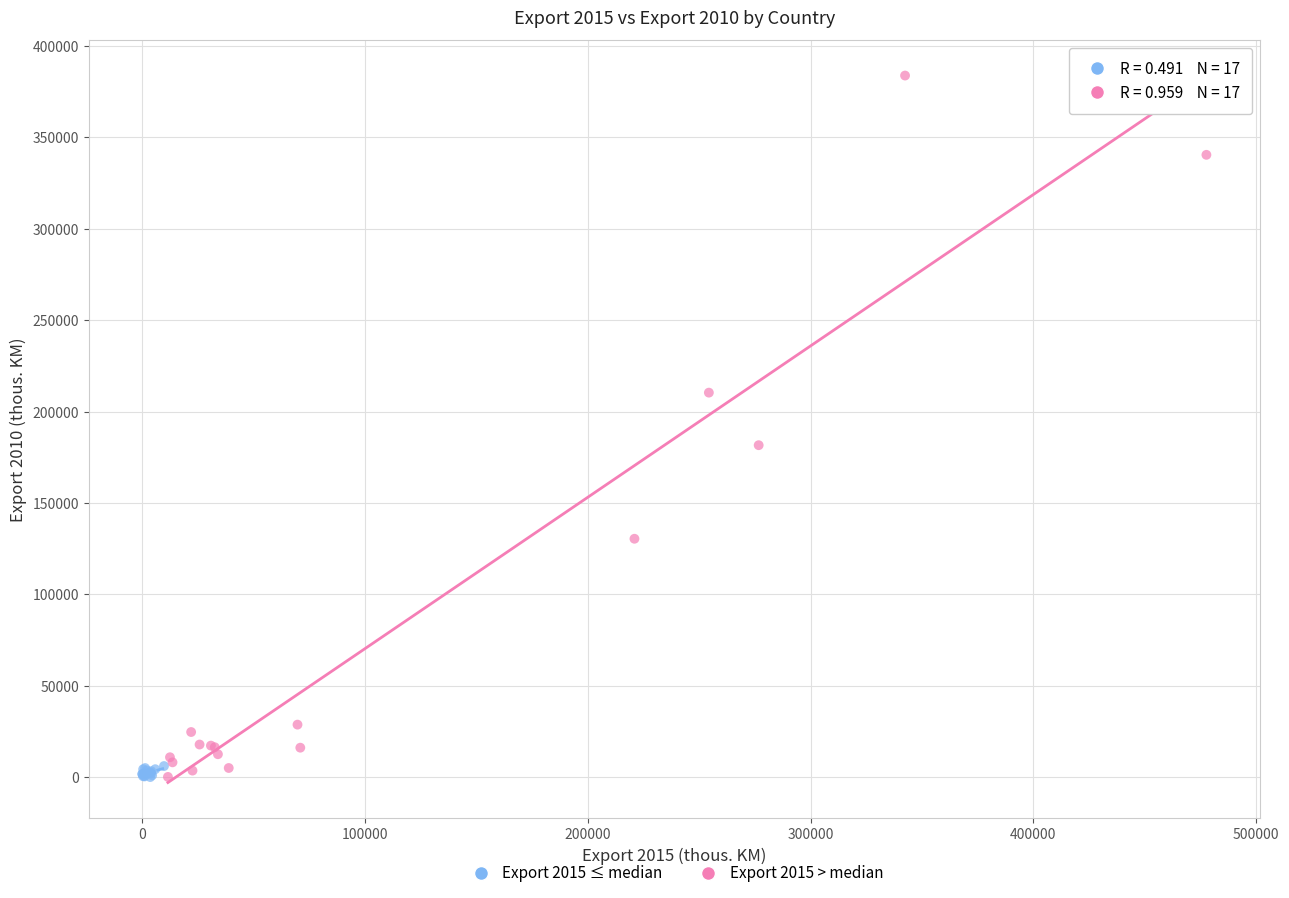

Which series has the largest Y range (max minus min)?

Export 2015 > median